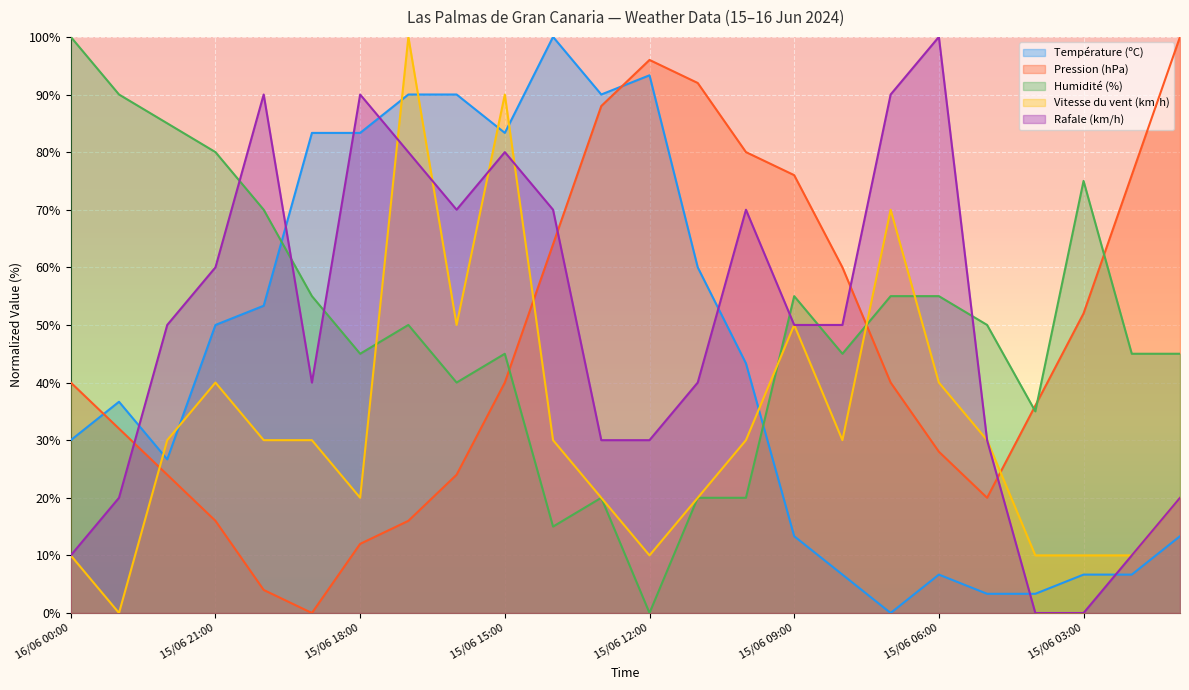

At which category does the chart reach its peak across all series?

15/06 14:00